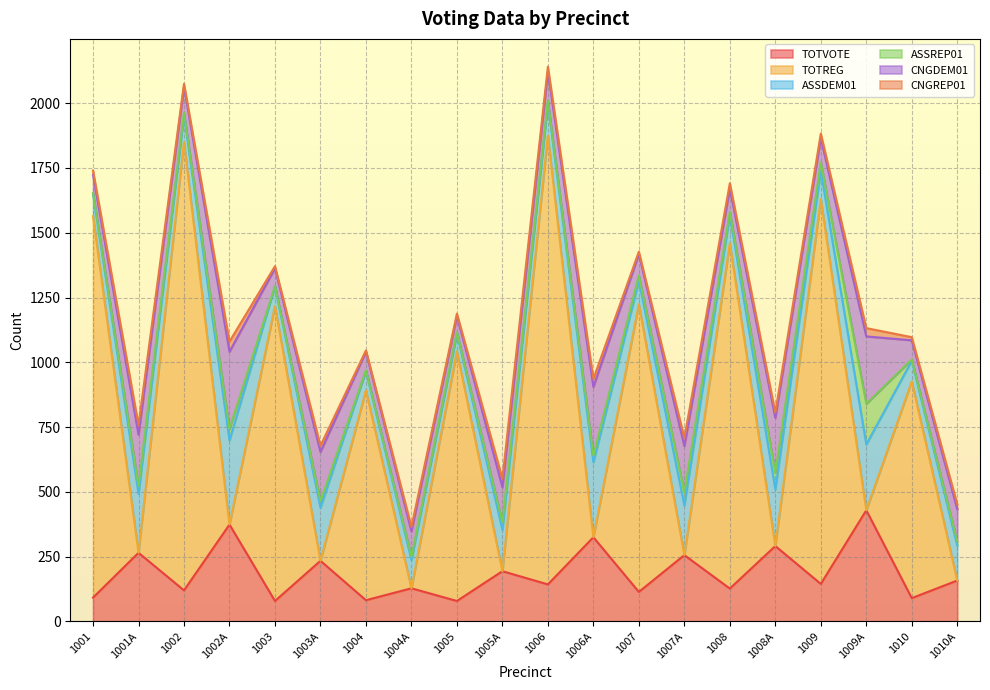

What is the label of the 8th point from the left?

1004A